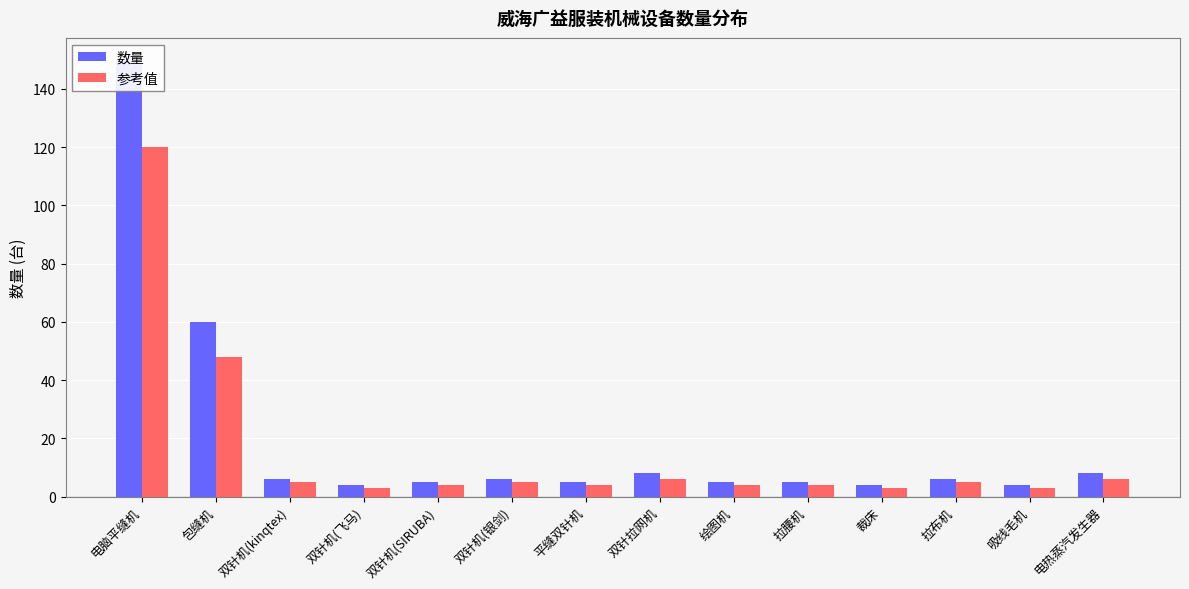

How many data points in 参考值 are above 5?

4